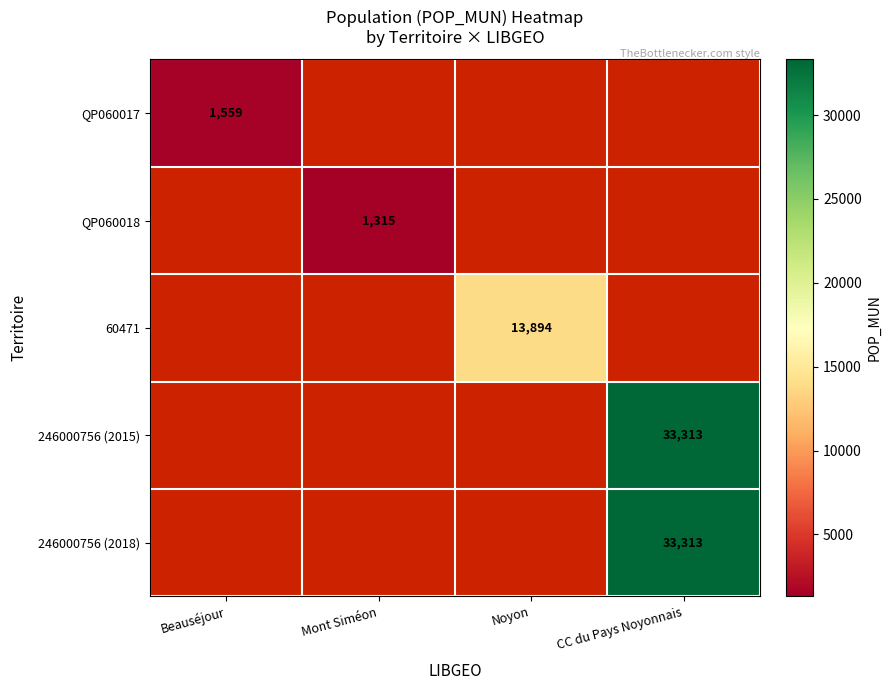

Is it true that 246000756 (2018) equals 33313 at CC du Pays Noyonnais?

True